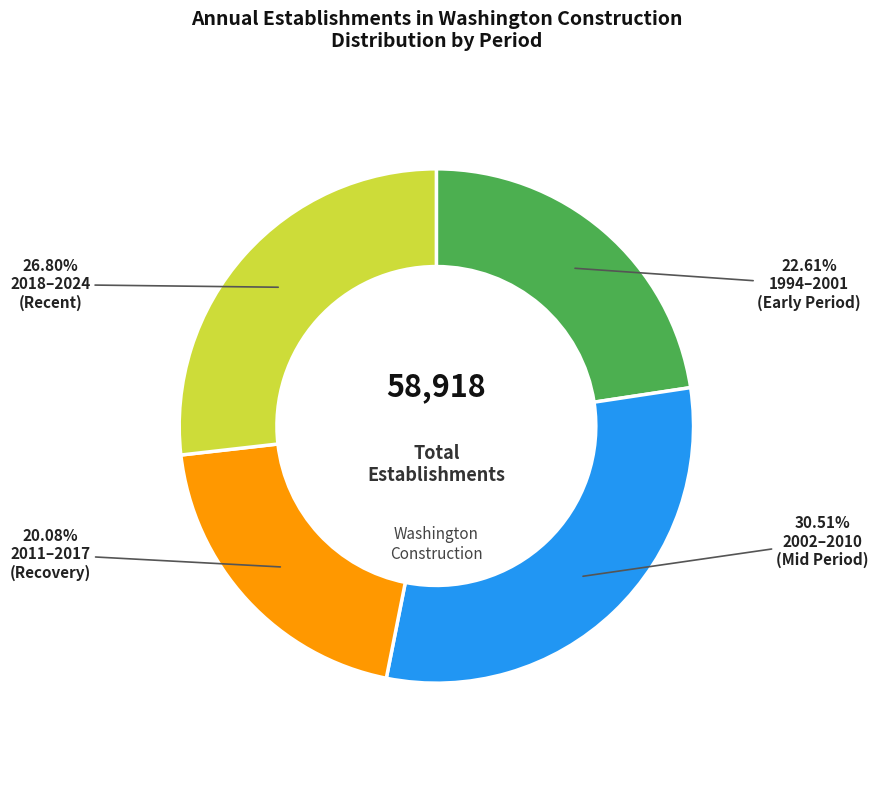

Does any single category account for the majority?

No